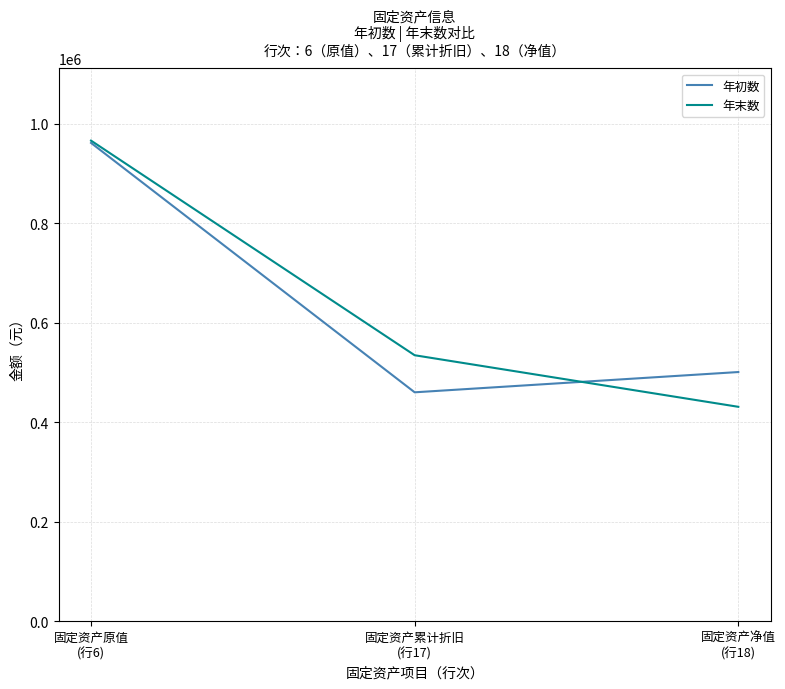

What is the greatest value displayed?

966158.2